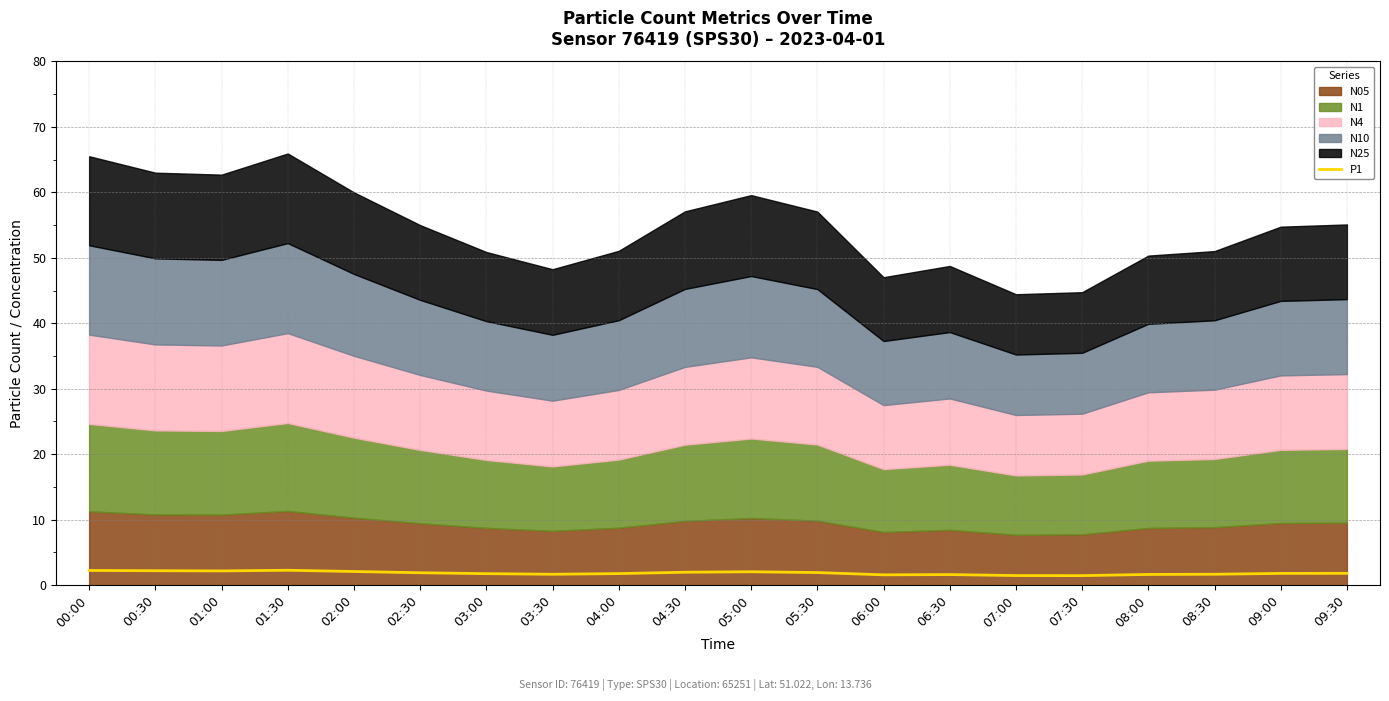

What is the difference between the second highest and minimum values?

0.8